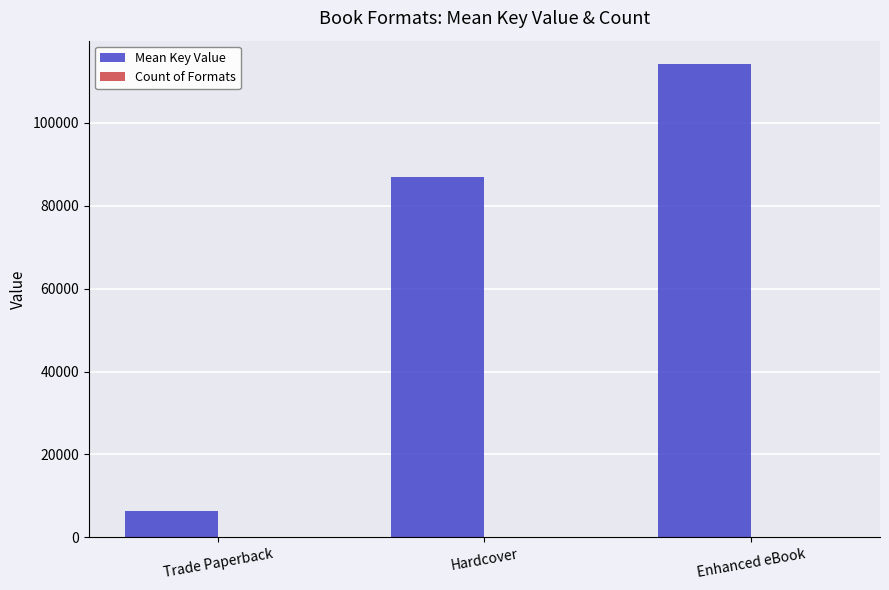

What is the maximum value for Mean Key Value?

114145.3